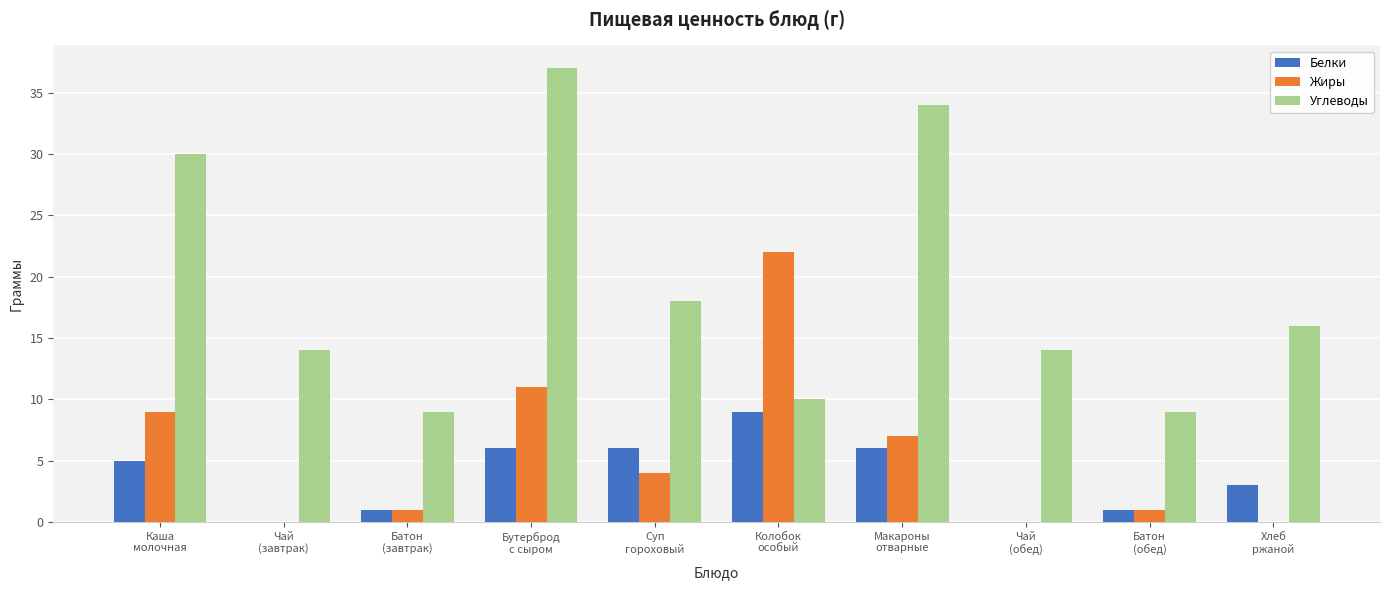

Reading left to right, extract all data points from this chart.

Белки: 5	0	1	6	6	9	6	0	1	3
Жиры: 9	0	1	11	4	22	7	0	1	0
Углеводы: 30	14	9	37	18	10	34	14	9	16